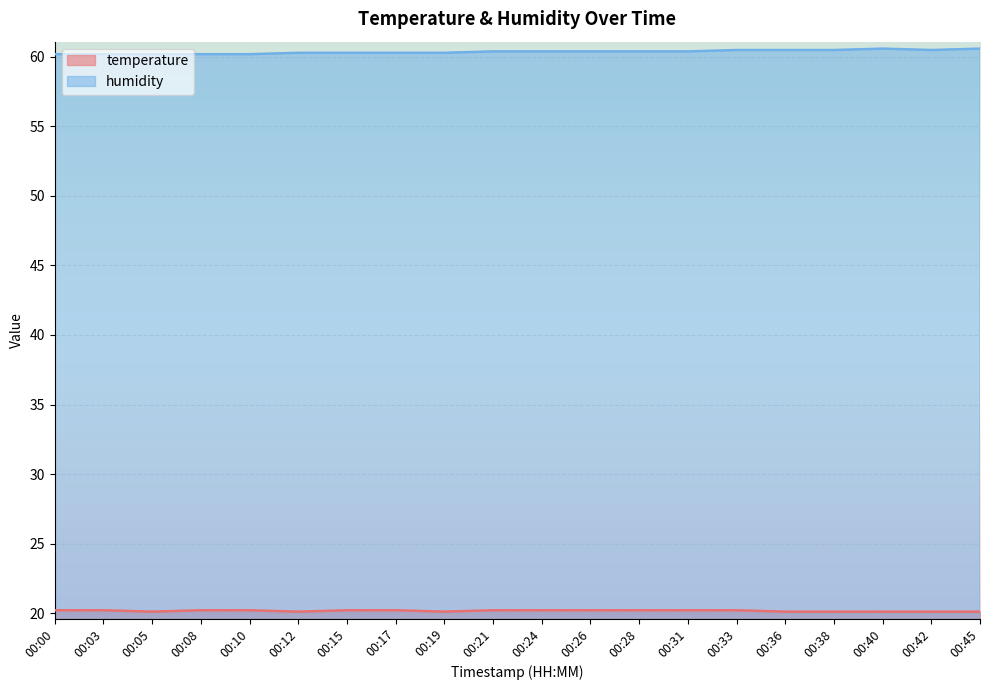

Rank the series at 00:17 from lowest to highest value.

temperature, humidity